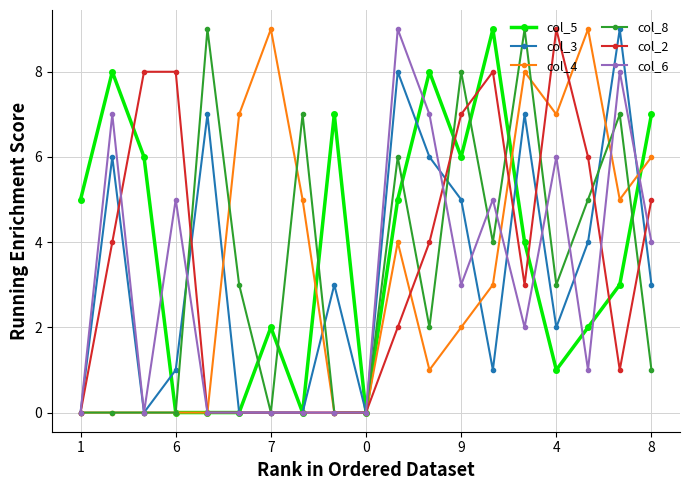

True or false: col_4 has more than 1 points higher than both neighbors.

True